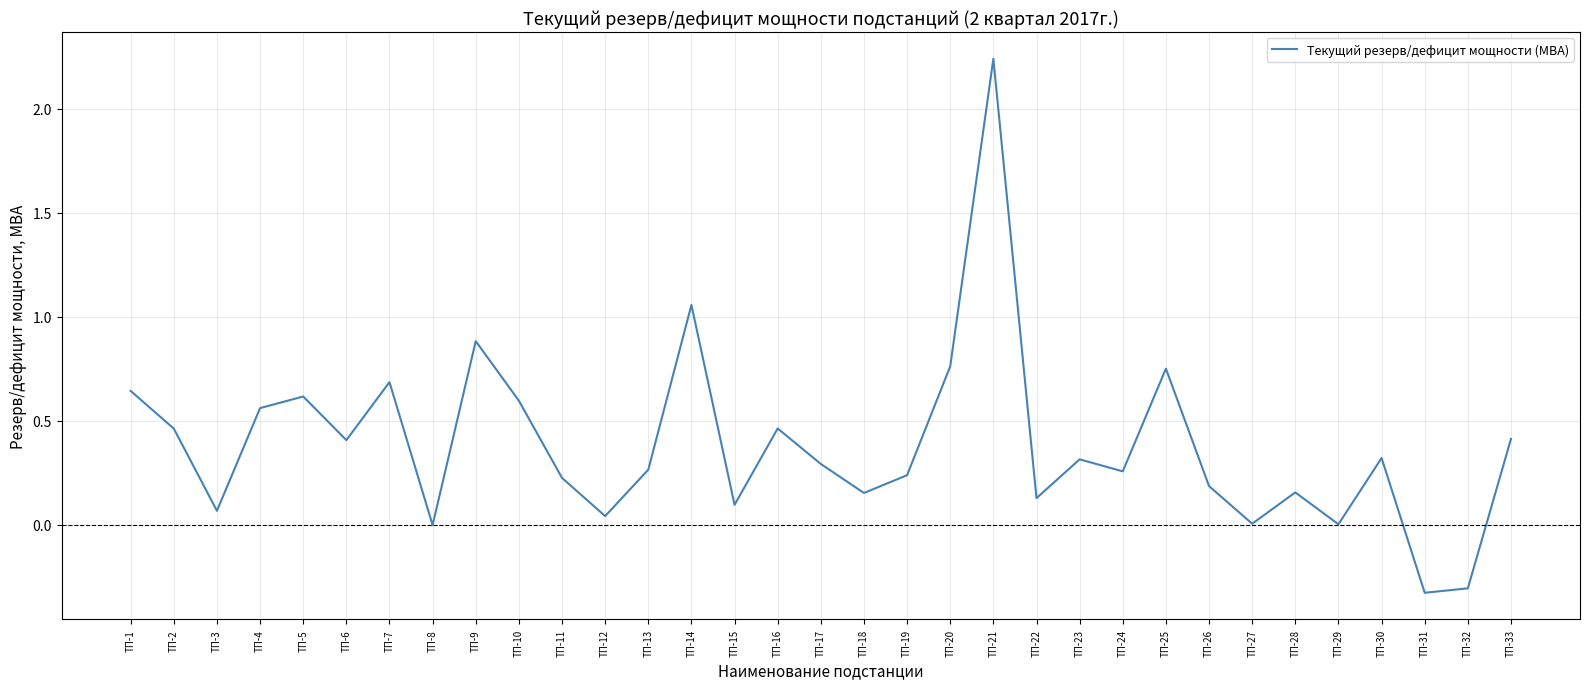

Which category has the highest value across all series?

ТП-21